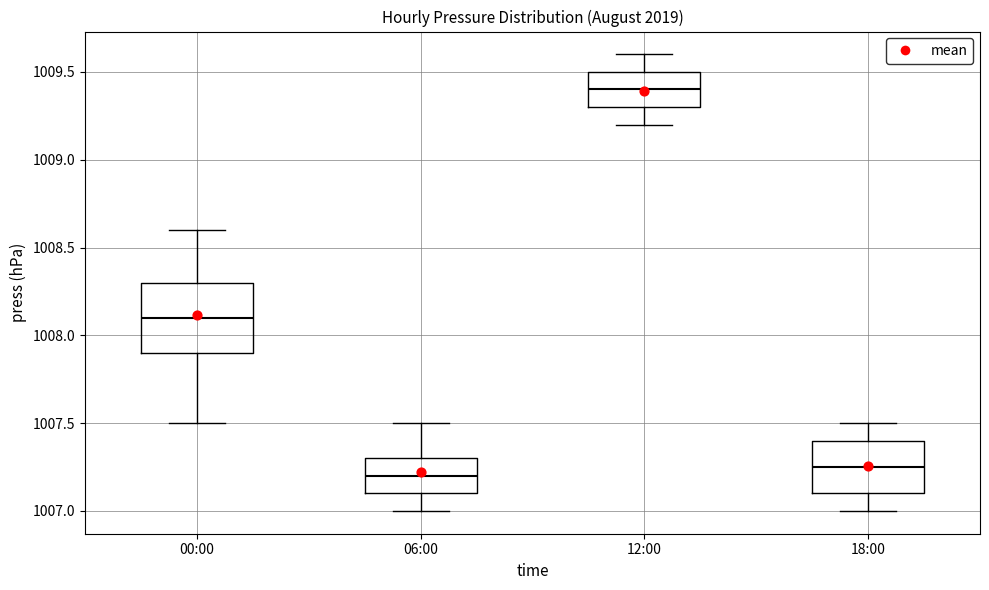

Where does the lower whisker of the box for 12:00 end on the y-axis? The values are not printed on the chart, so give them approximately, as read against the axis.

1009.20